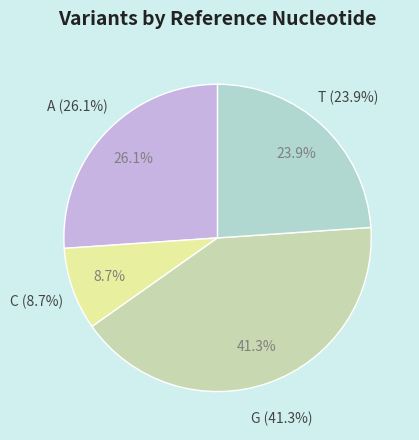

How many slices are in this pie chart?

4